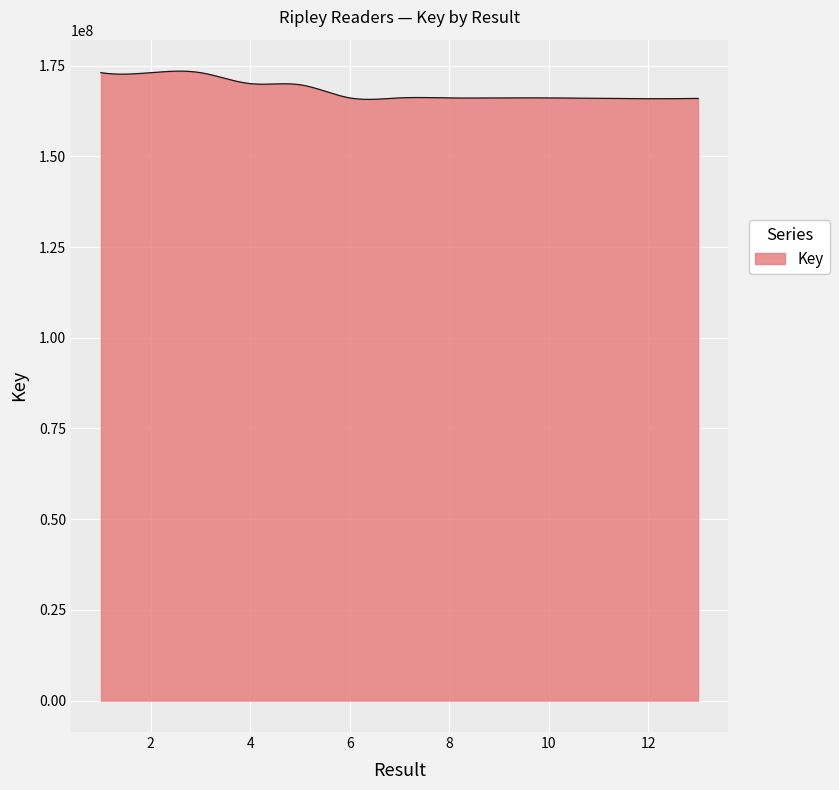

What is the maximum value shown in the chart?

173475655.1